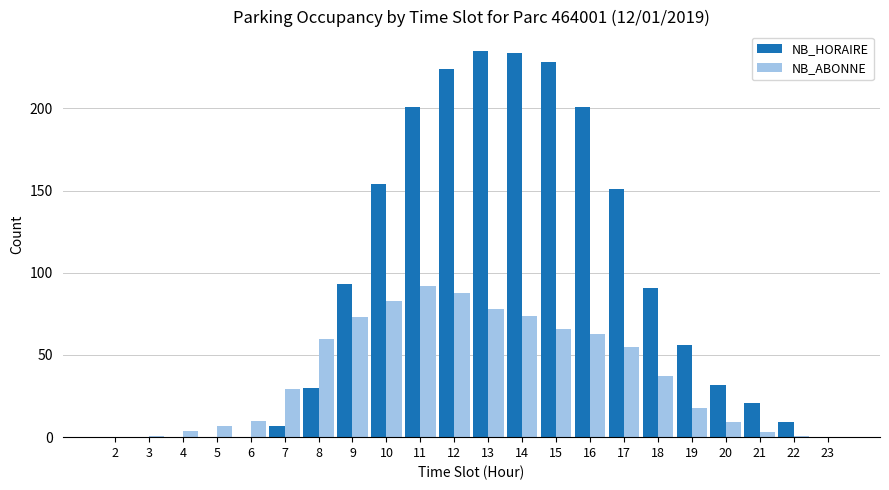

Which series has the largest range (max minus min)?

NB_HORAIRE